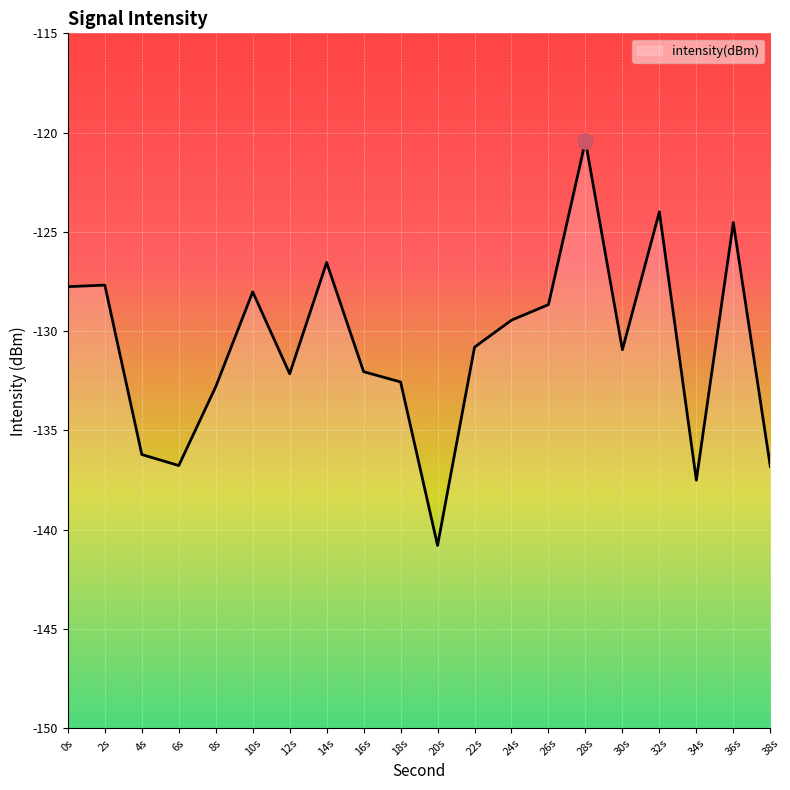

What is the change in value from 2s to 12s?

-4.5